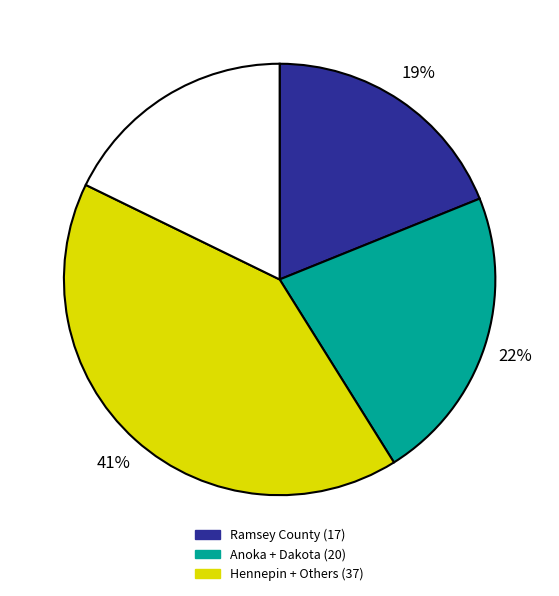

To the nearest percent, what is the average slice percentage?

25%